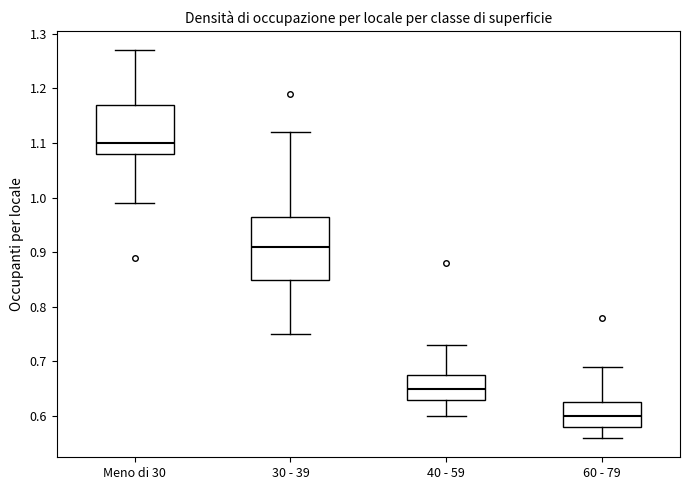

Which box is the tallest, from its lower edge to its upper edge?

30 - 39